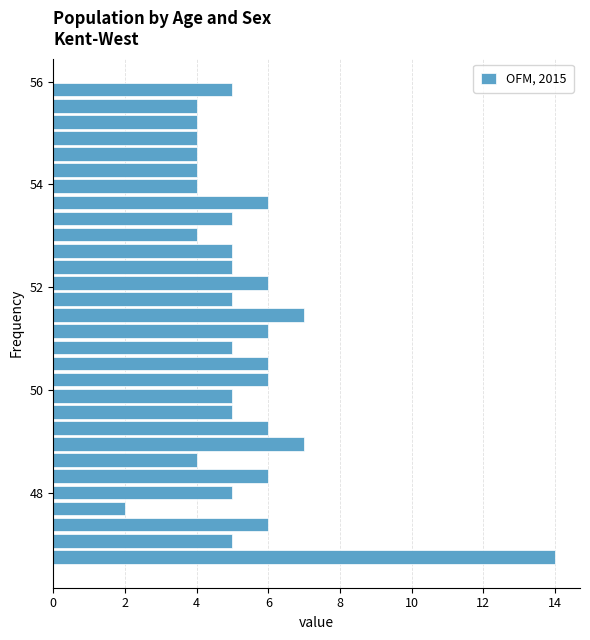

Around what value on the y-axis is the longest bar? Give the approximate position of its centre, as read against the axis.

46.8